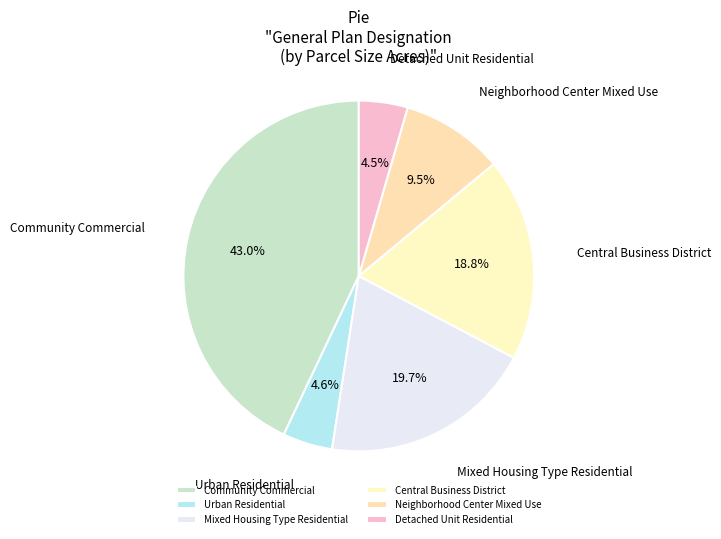

How many segments does this pie chart have?

6